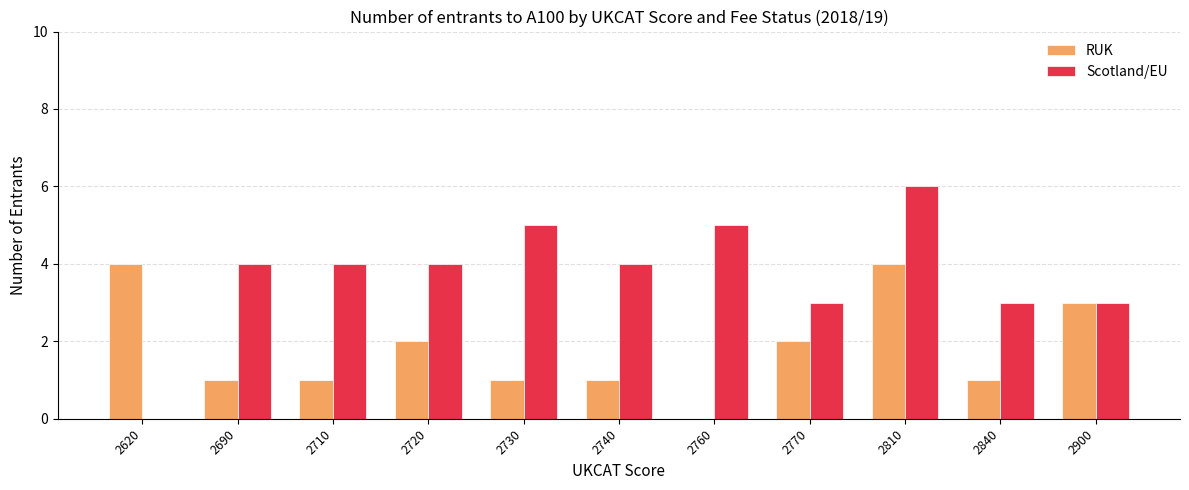

What is the sum of the Scotland/EU values at 2760 and 2770?

8